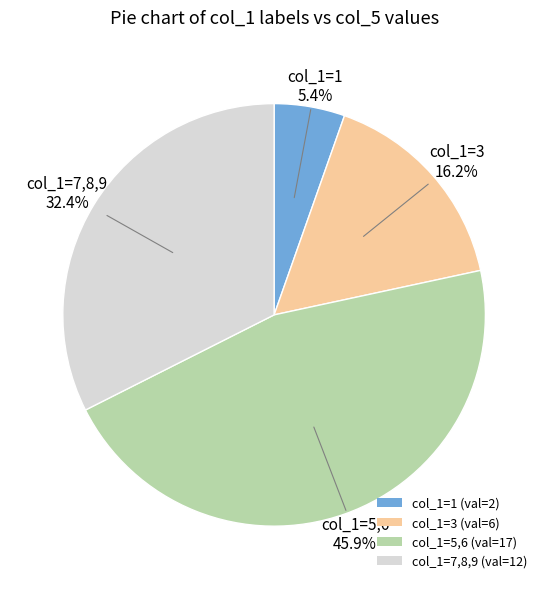

Rank the categories by value from lowest to highest.

col_1=1 (val=2), col_1=3 (val=6), col_1=7,8,9 (val=12), col_1=5,6 (val=17)